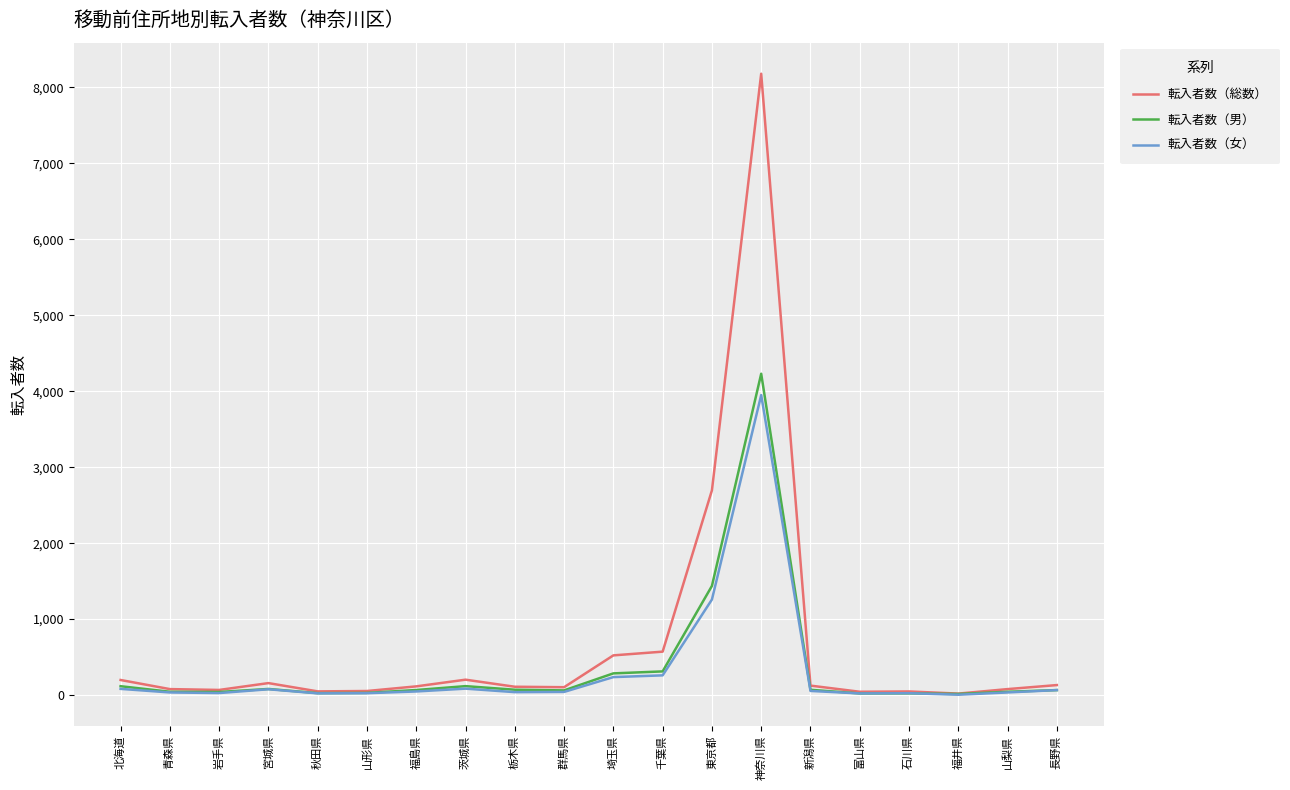

At which label does 転入者数（女） first exceed 48?

北海道